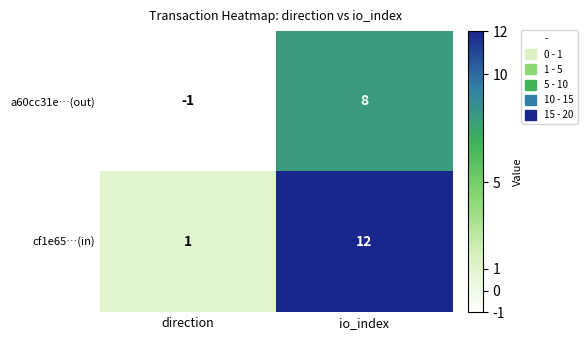

At which category does the chart reach its peak across all series?

io_index